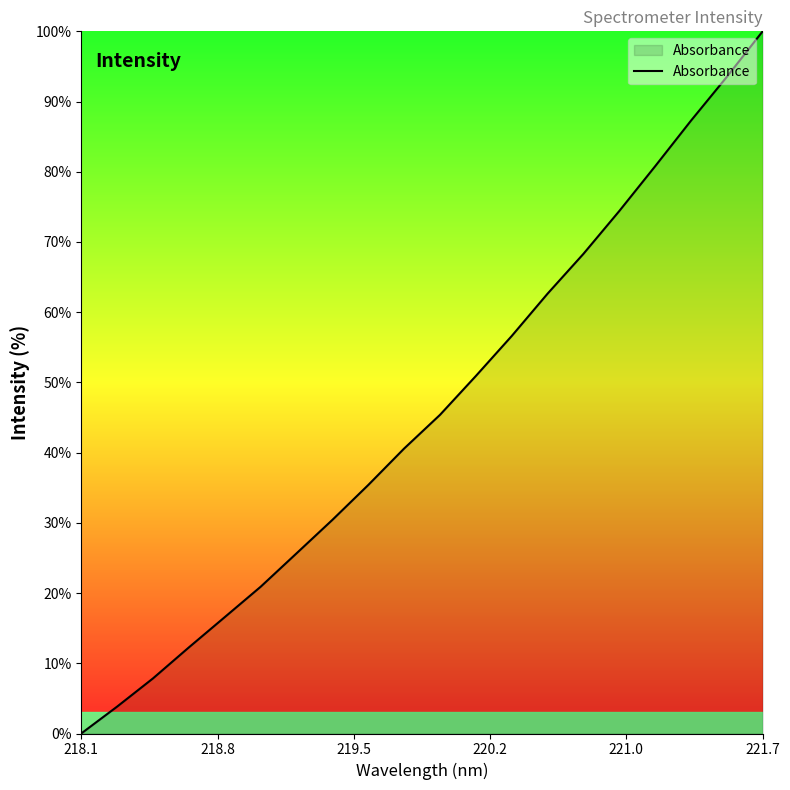

What is the difference between the maximum and minimum values?

100.0